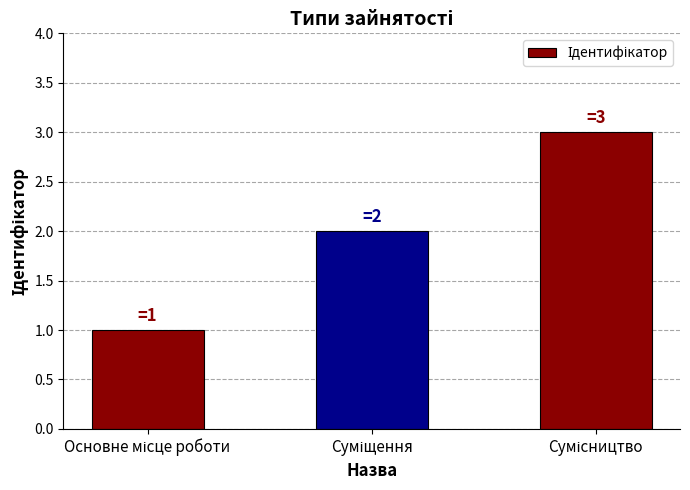

What is the sum of all values?

6